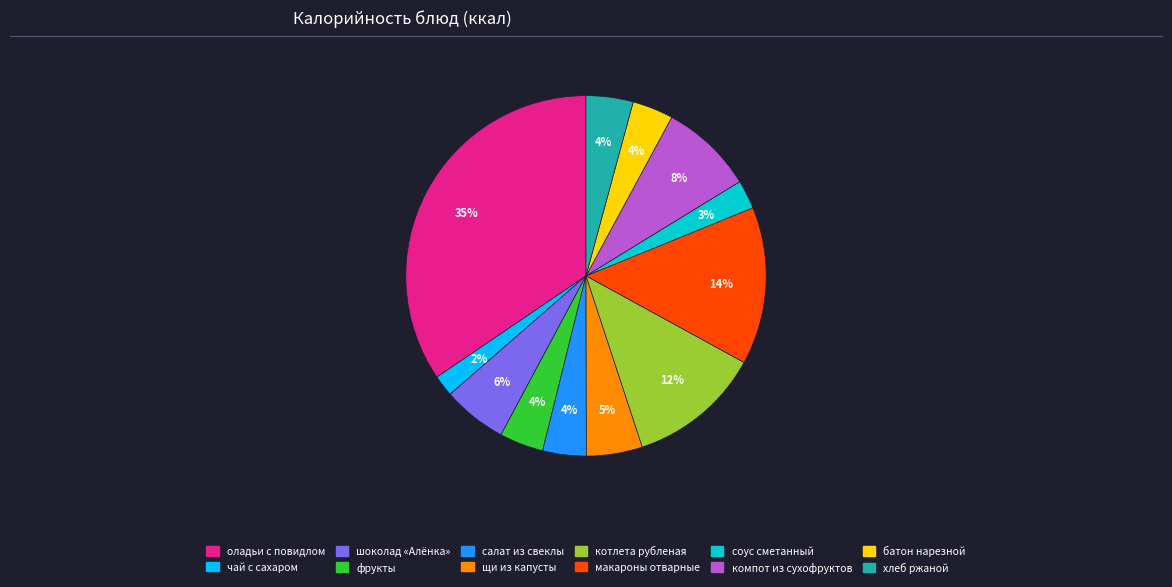

To the nearest percent, what is the average slice percentage?

8%